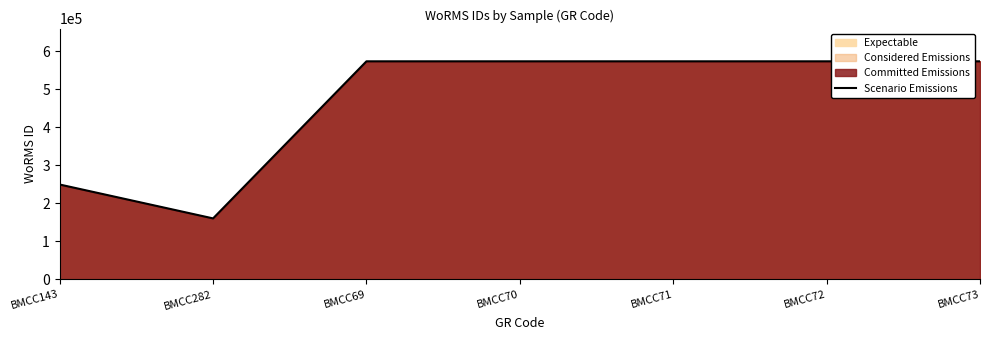

What is the label of the 2nd point from the right?

BMCC72